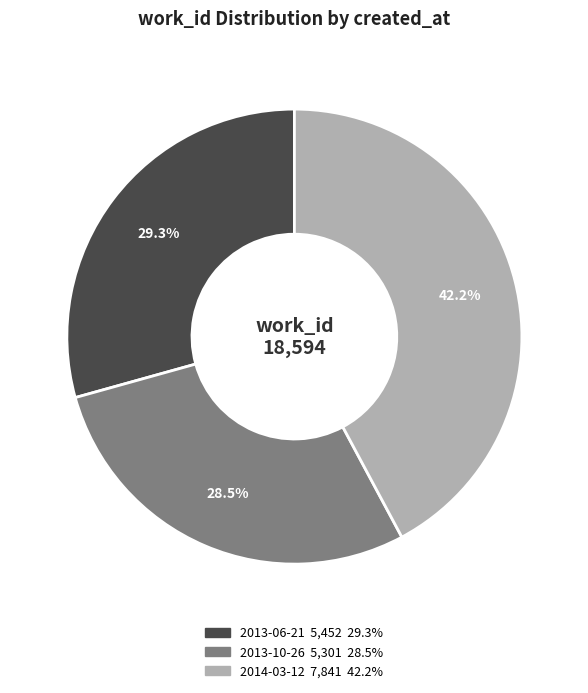

What is the ratio of the value at 2014-03-12 to the value at 2013-10-26?

1.5